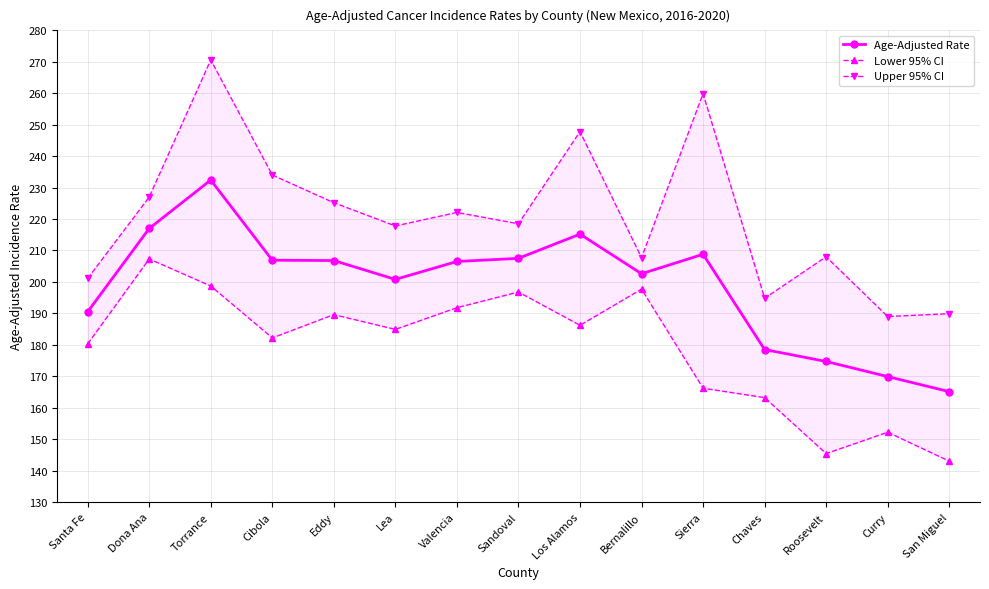

How many values in the Upper 95% CI series exceed 218?

8